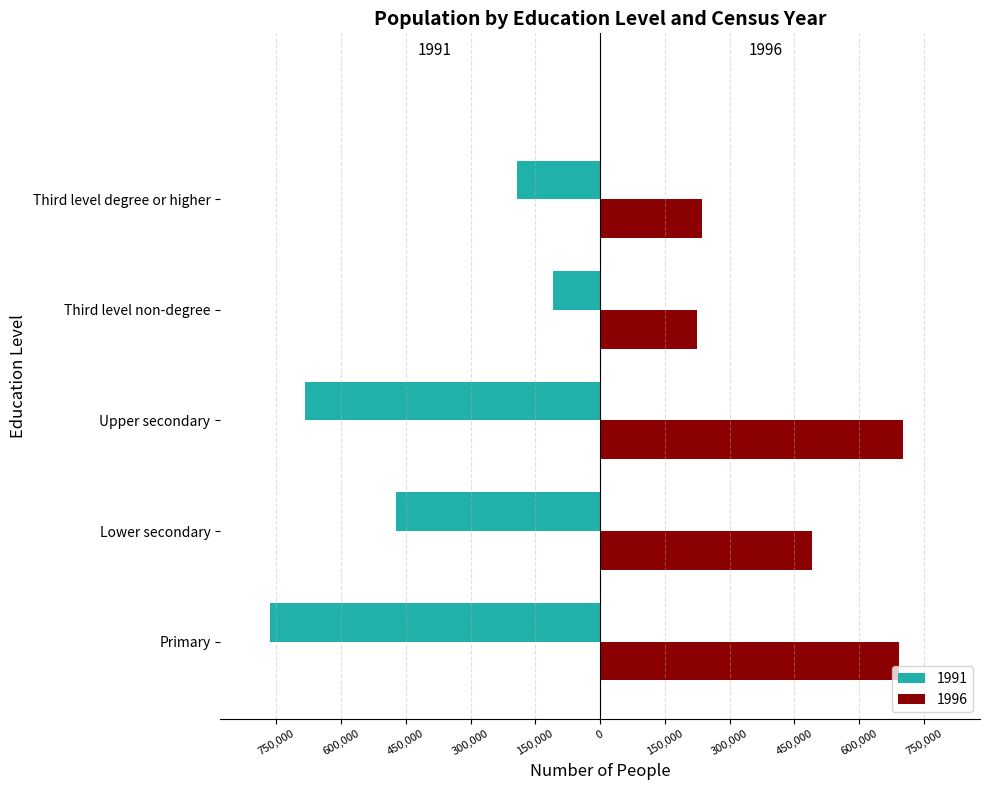

What are all the series names shown in the legend?

1991, 1996